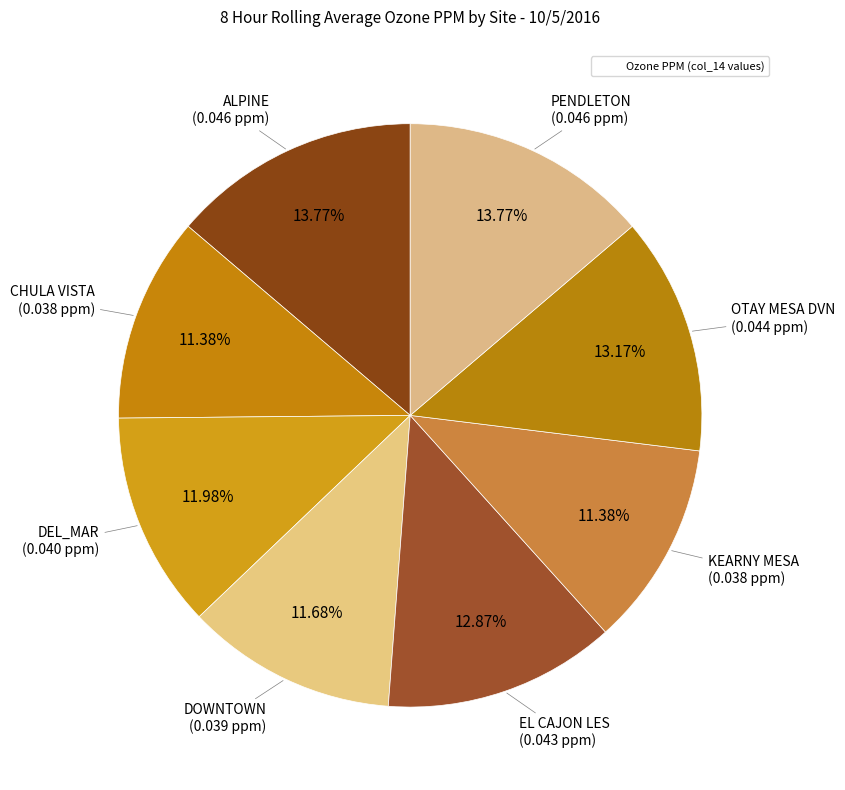

Count the number of slices in the pie.

8